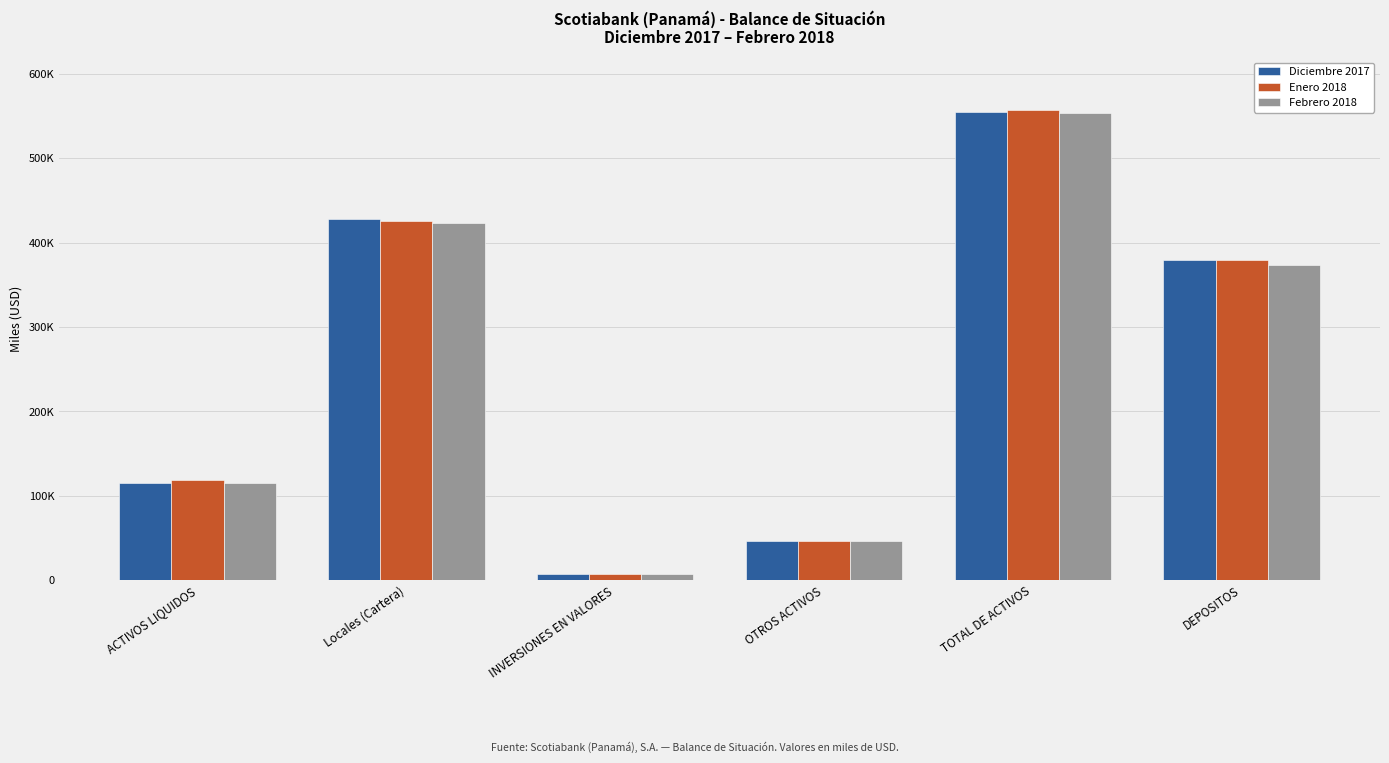

At which label is Enero 2018 closest to 282238?

DEPOSITOS